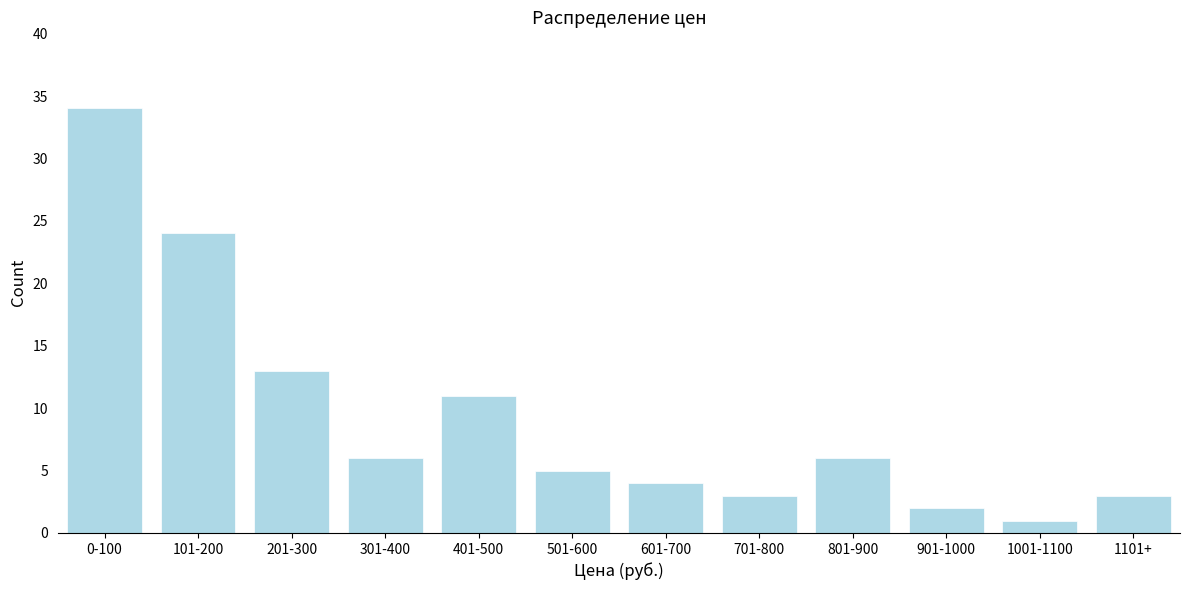

Reading left to right, transcribe all the data shown in this chart.

34	24	13	6	11	5	4	3	6	2	1	3